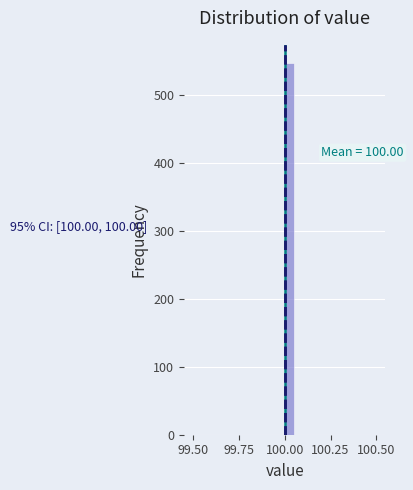

Around what value on the x-axis is the tallest bar? Give the approximate position of its centre, as read against the axis.

100.05